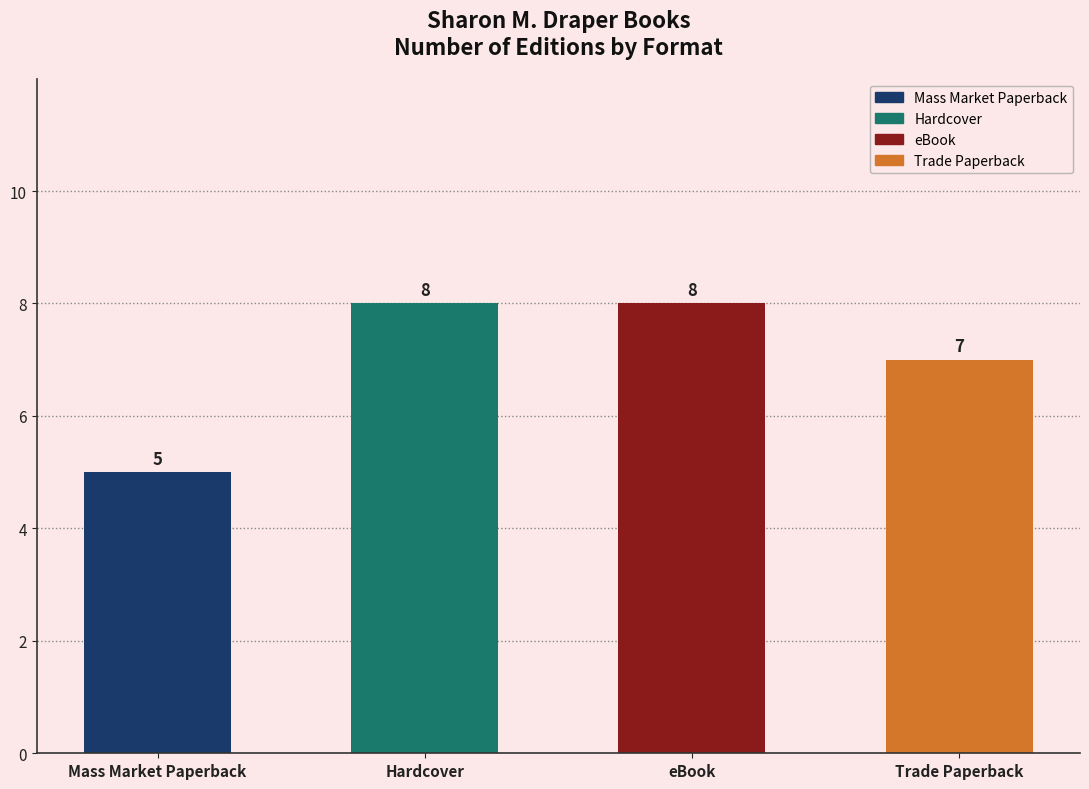

Is it true that the value at eBook is 11?

False